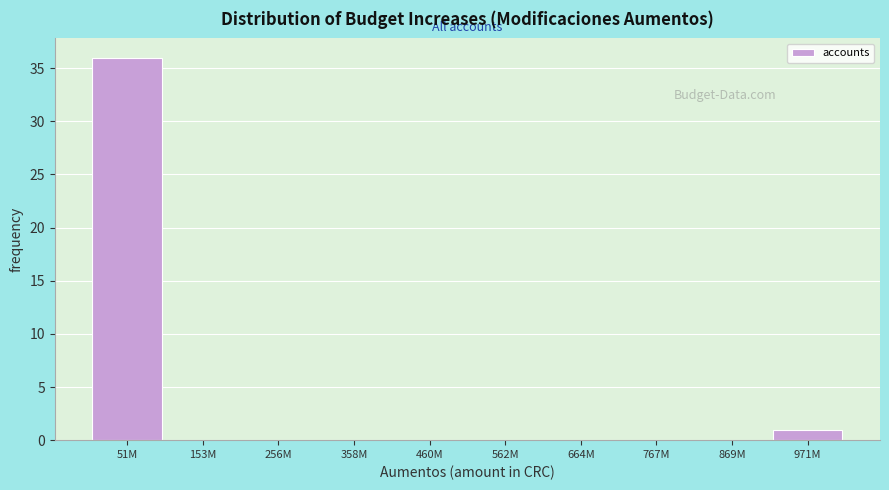

Reading left to right, transcribe all the data shown in this chart.

51M=36	153M=0	256M=0	358M=0	460M=0	562M=0	664M=0	767M=0	869M=0	971M=1